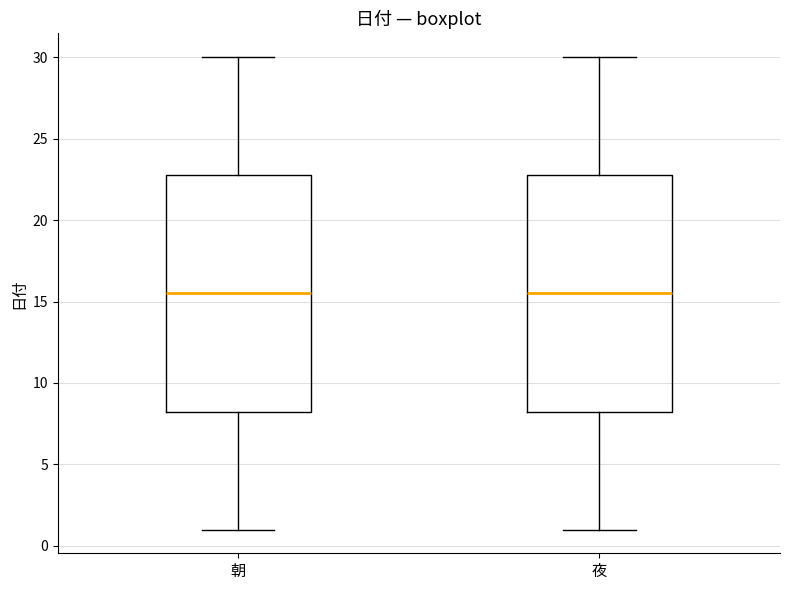

Reading left to right, read every box against the y-axis: the position of its median line, the range the box covers, and the ends of its whiskers. The values are not printed on the chart, so give them approximately, as read against the axis.

朝: median 15.5, box 8.5 to 23.0, whiskers 1.0 to 30.0
夜: median 15.5, box 8.5 to 23.0, whiskers 1.0 to 30.0